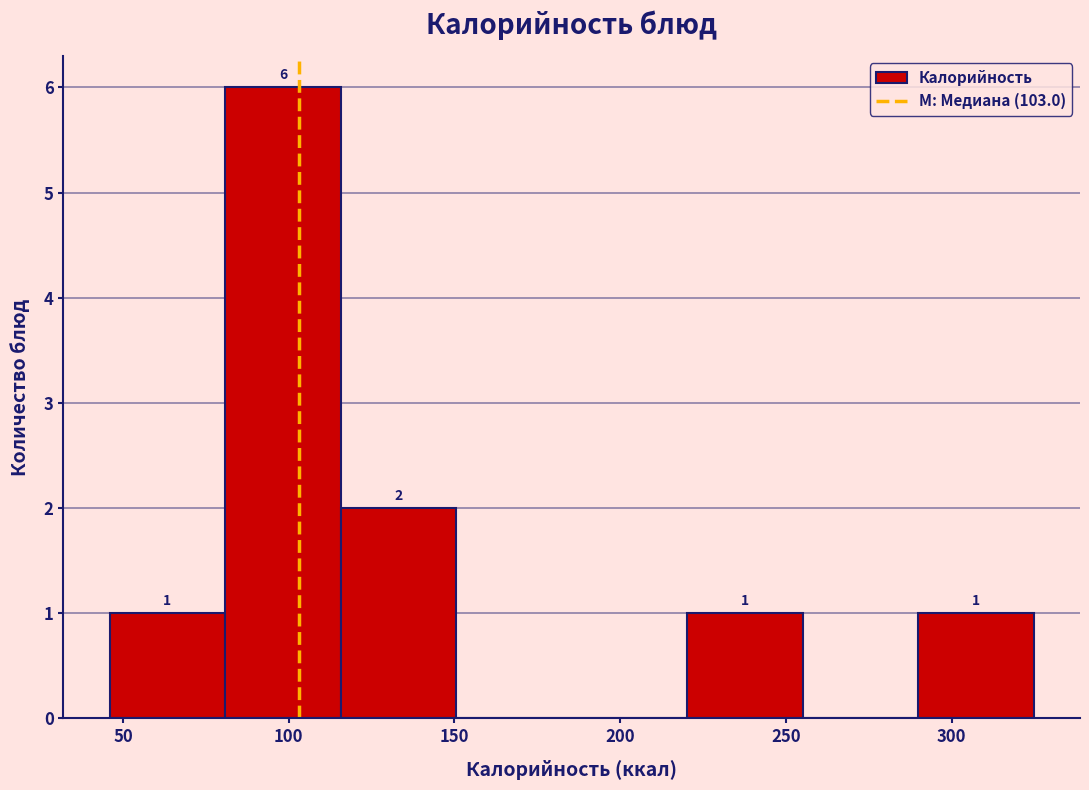

Which range on the x-axis has the tallest bar?

80 to 115